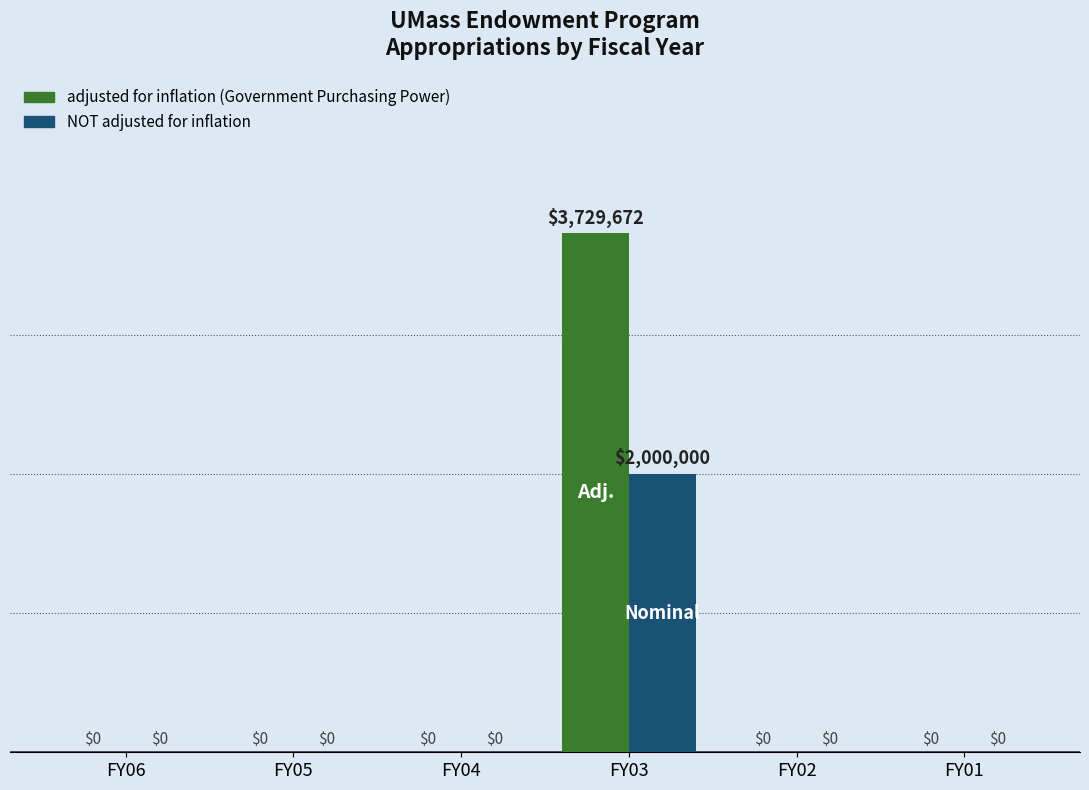

The value of adjusted for inflation at FY01 is 0. True or false?

True